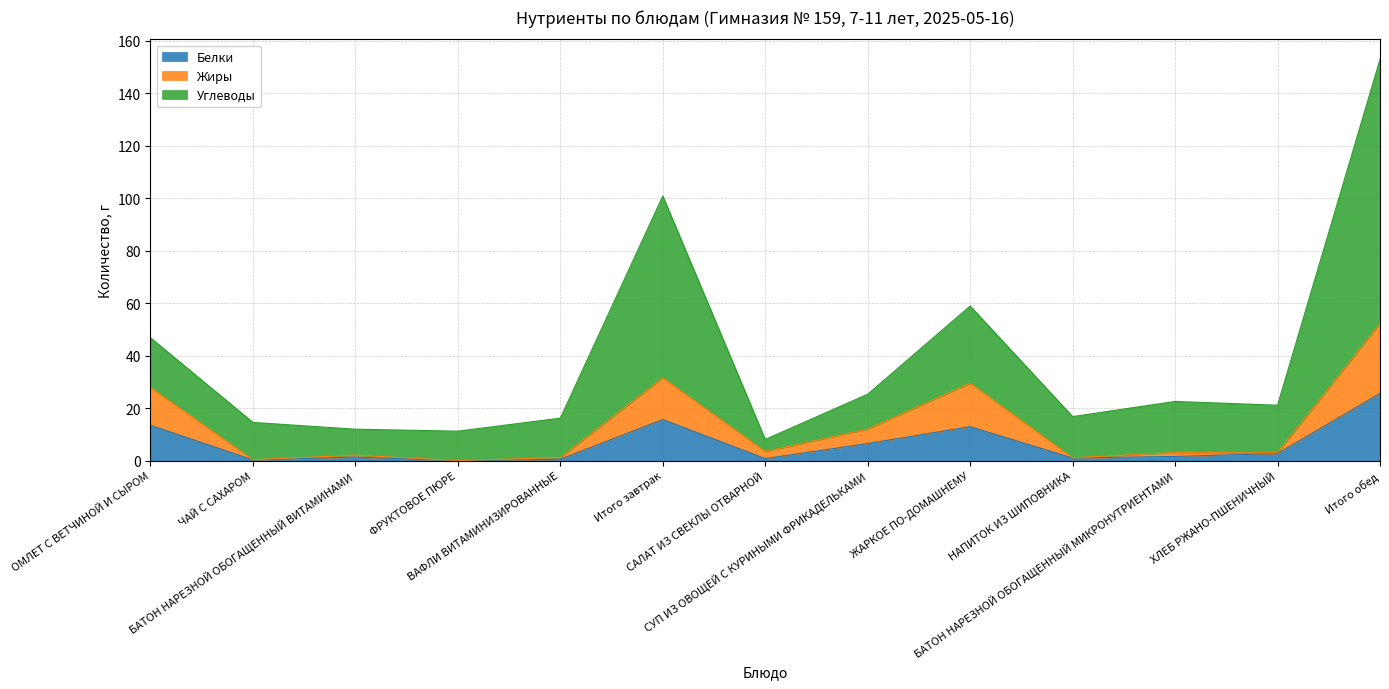

List the series in order of their overall mean, lowest first.

Белки, Жиры, Углеводы